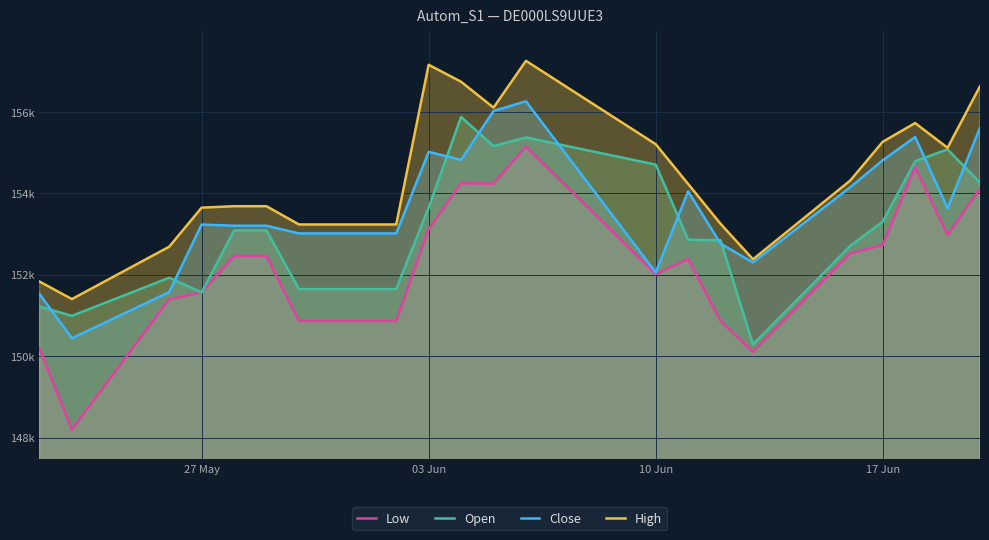

How many data points in Open are less than 153084?

10